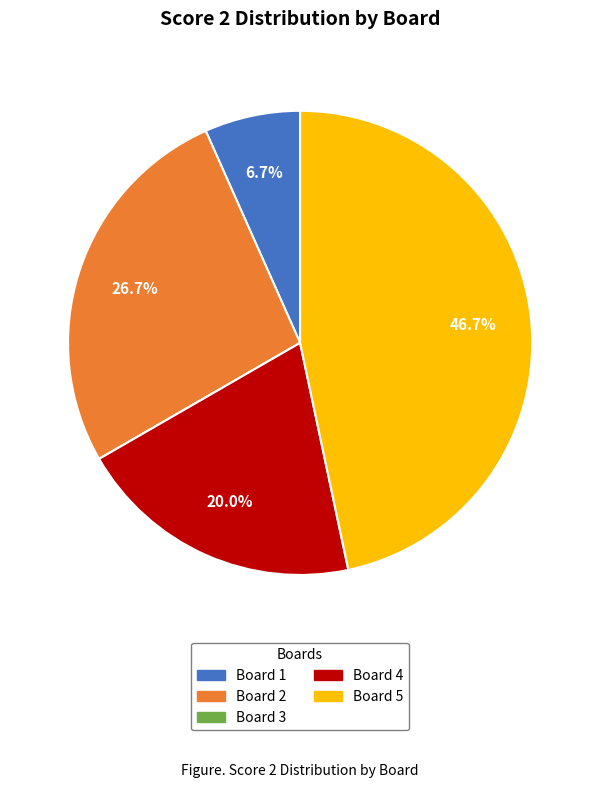

Which slice is the largest?

Board 5